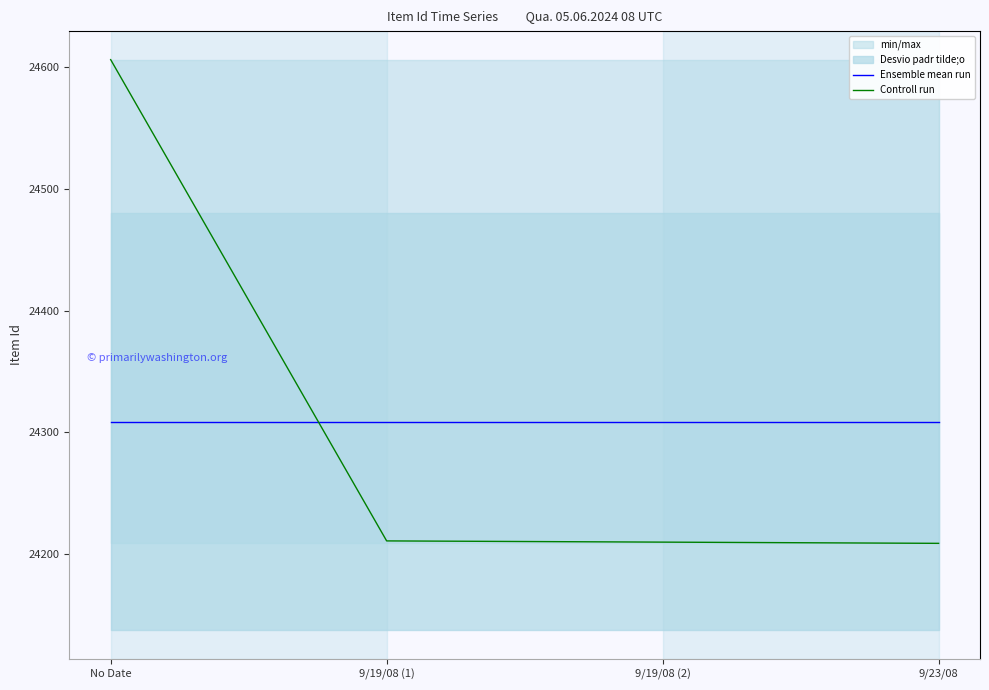

After their last crossing, which series has the higher values: Ensemble mean run or Controll run?

Ensemble mean run